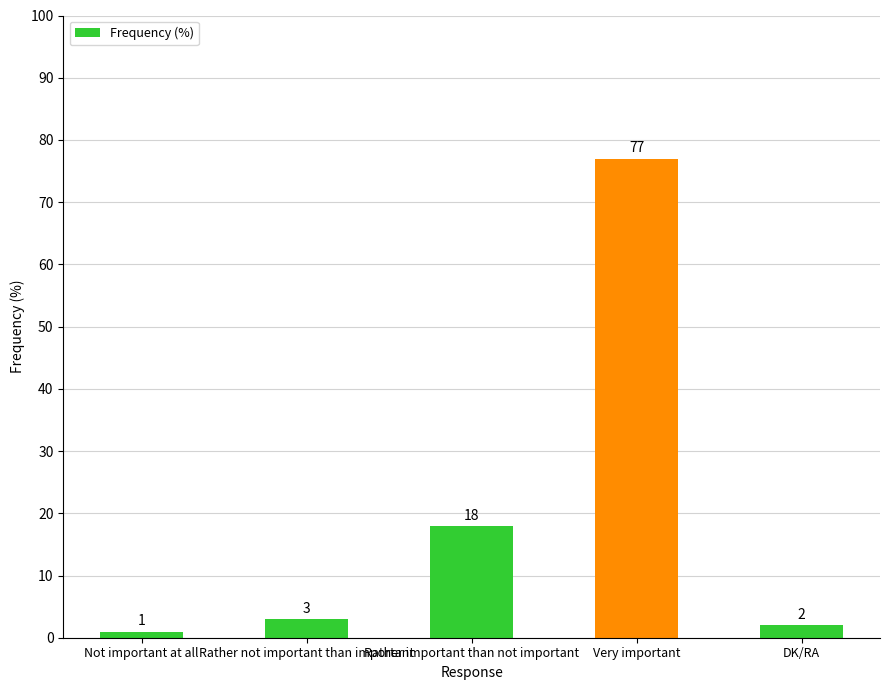

What is the change in value from Rather not important than important to DK/RA?

-1